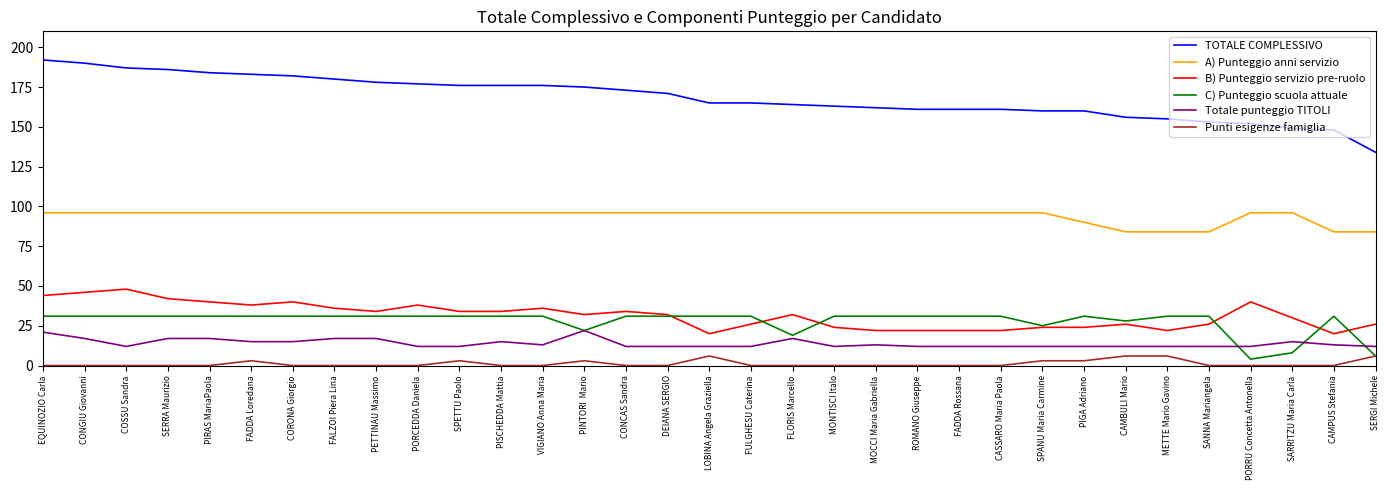

What is the minimum value for TOTALE COMPLESSIVO?

134